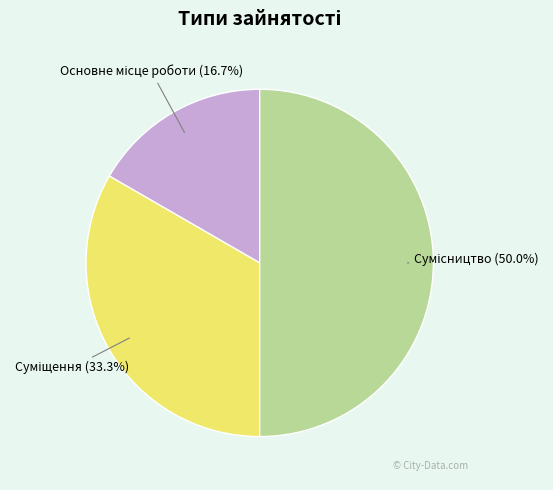

Count the number of slices in the pie.

3